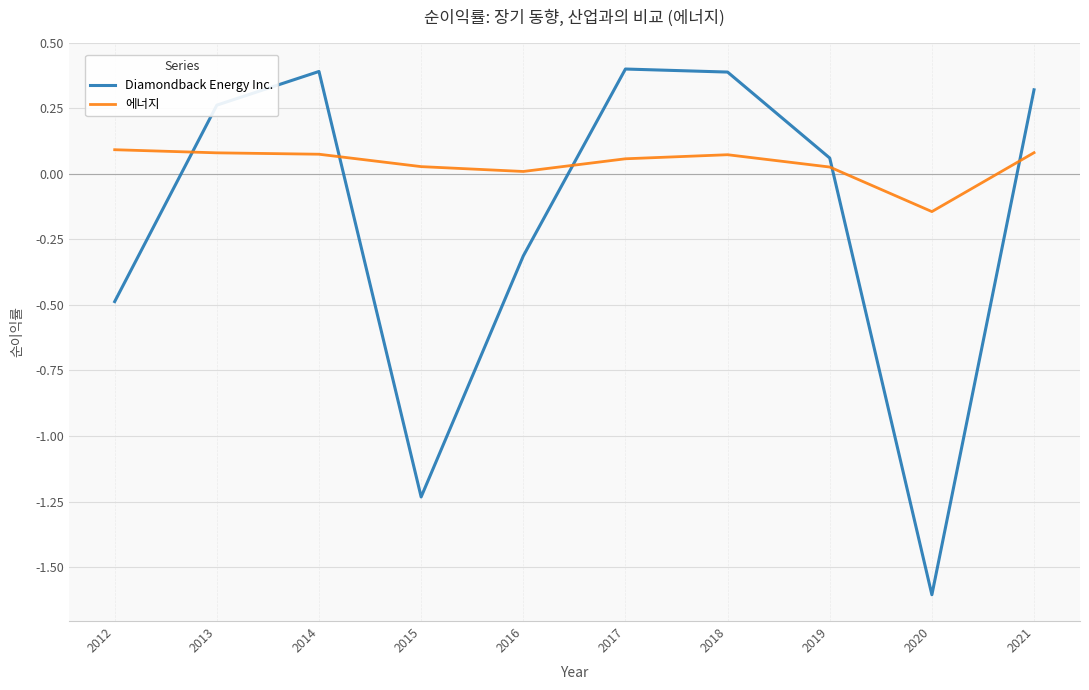

True or false: Diamondback Energy Inc. and 에너지 intersect in this chart.

True